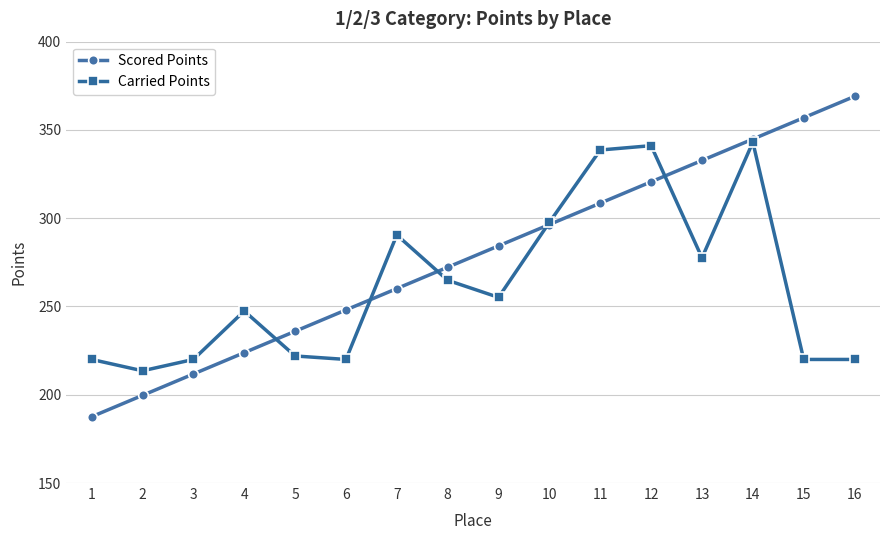

The value of Carried Points at 6 is 374.0. True or false?

False